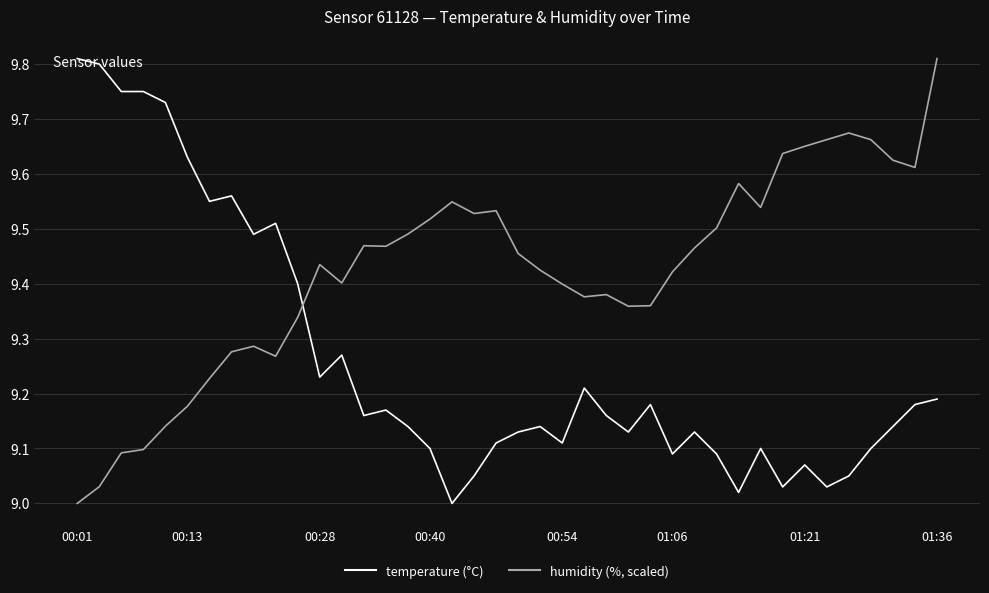

What is the difference between the maximum and second lowest values in the humidity (%, scaled) series?

0.8